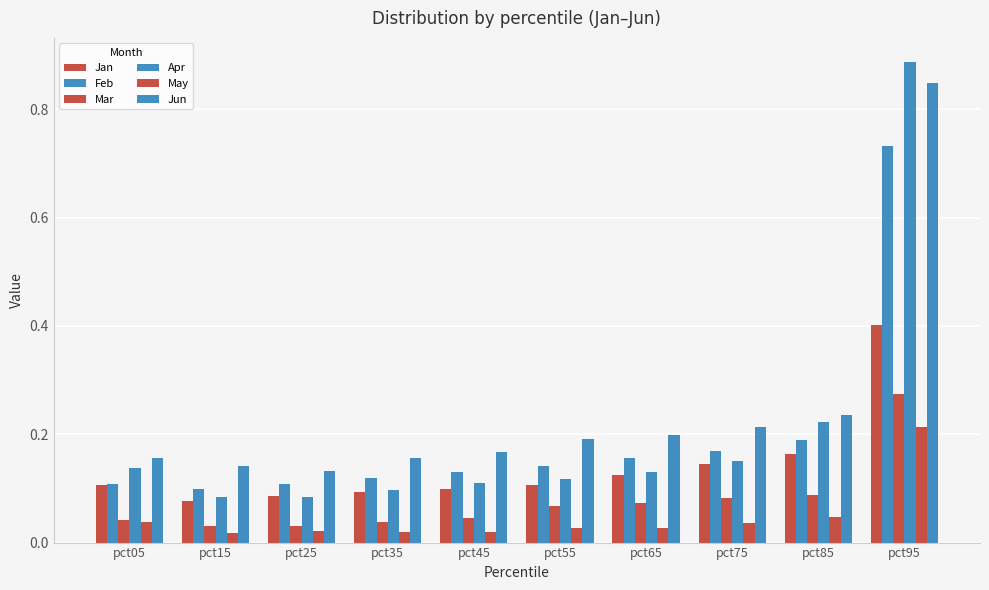

At which label is Mar closest to 0?

pct25